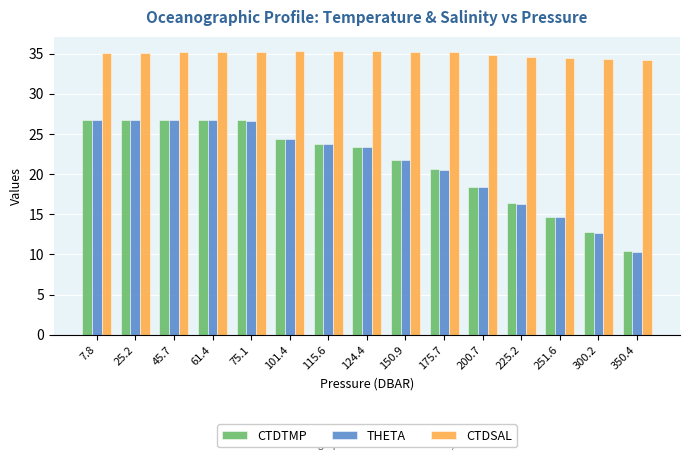

Which series changed the most between 115.6 and 175.7?

THETA